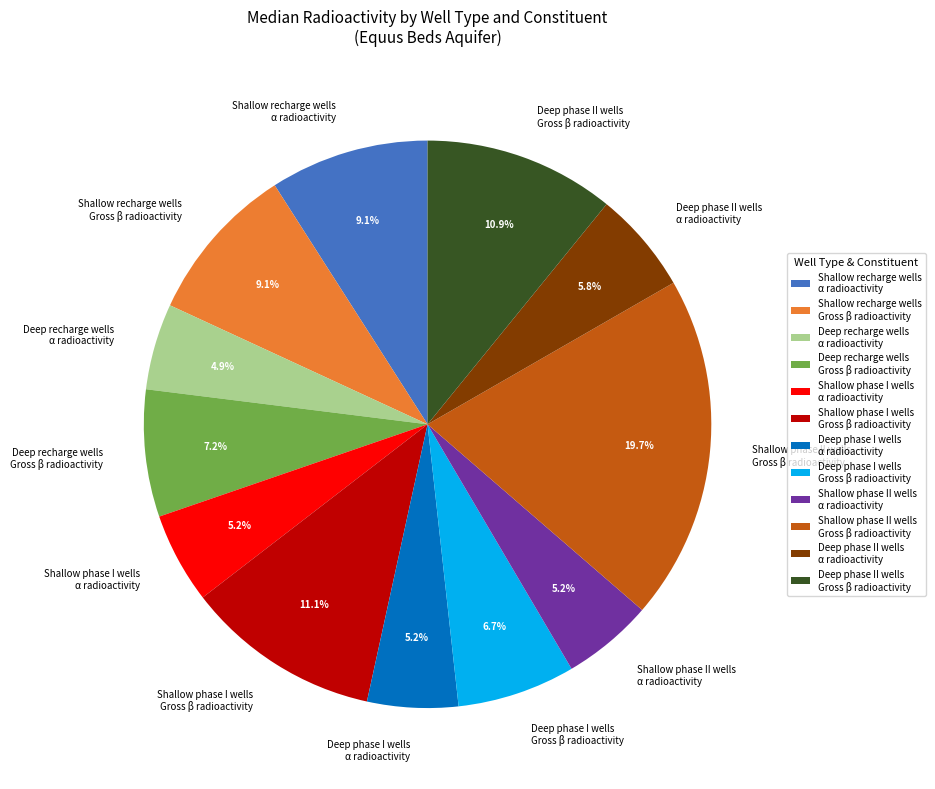

Count the number of slices in the pie.

12